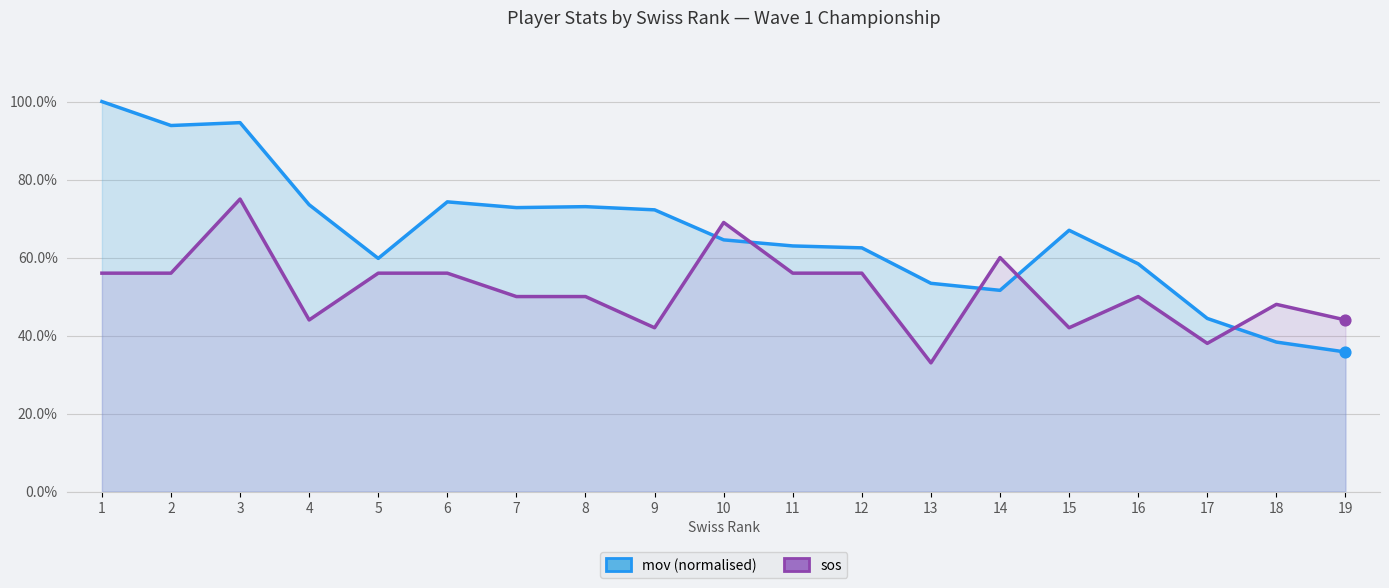

At how many categories does at least one series exceed 0?

19